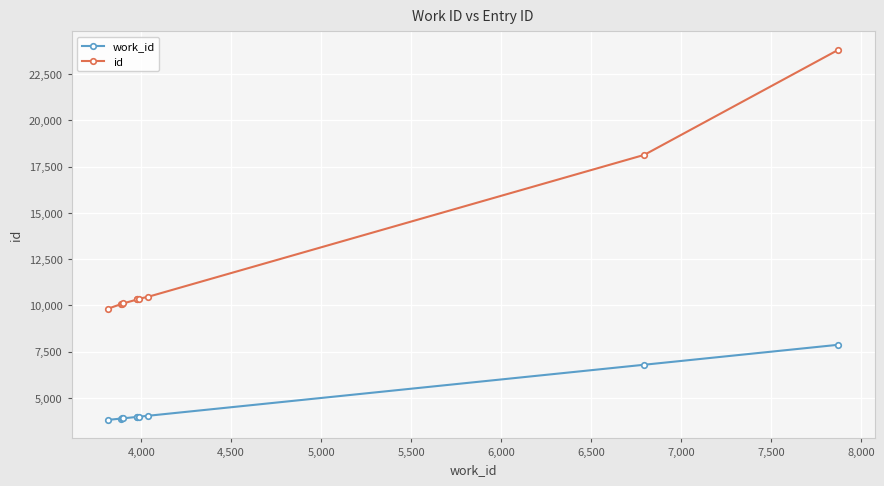

Reading left to right, extract all data points from this chart.

work_id: 3816	3886	3892	3901	3978	3978	3986	4040	6795	7872
id: 9825	10062	10068	10109	10321	10322	10356	10469	18130	23799